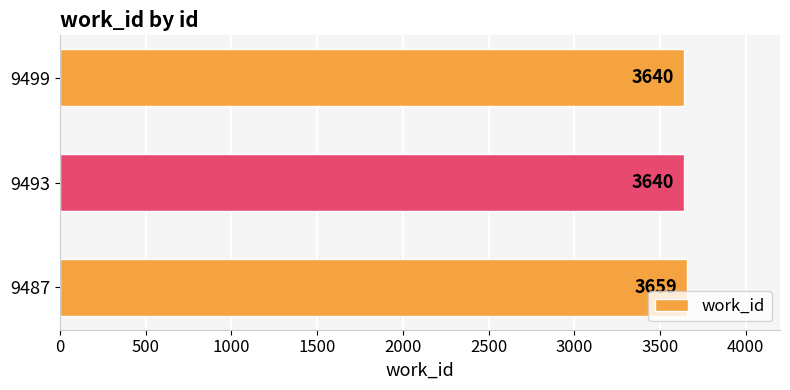

At which category does the chart reach its peak across all series?

9487